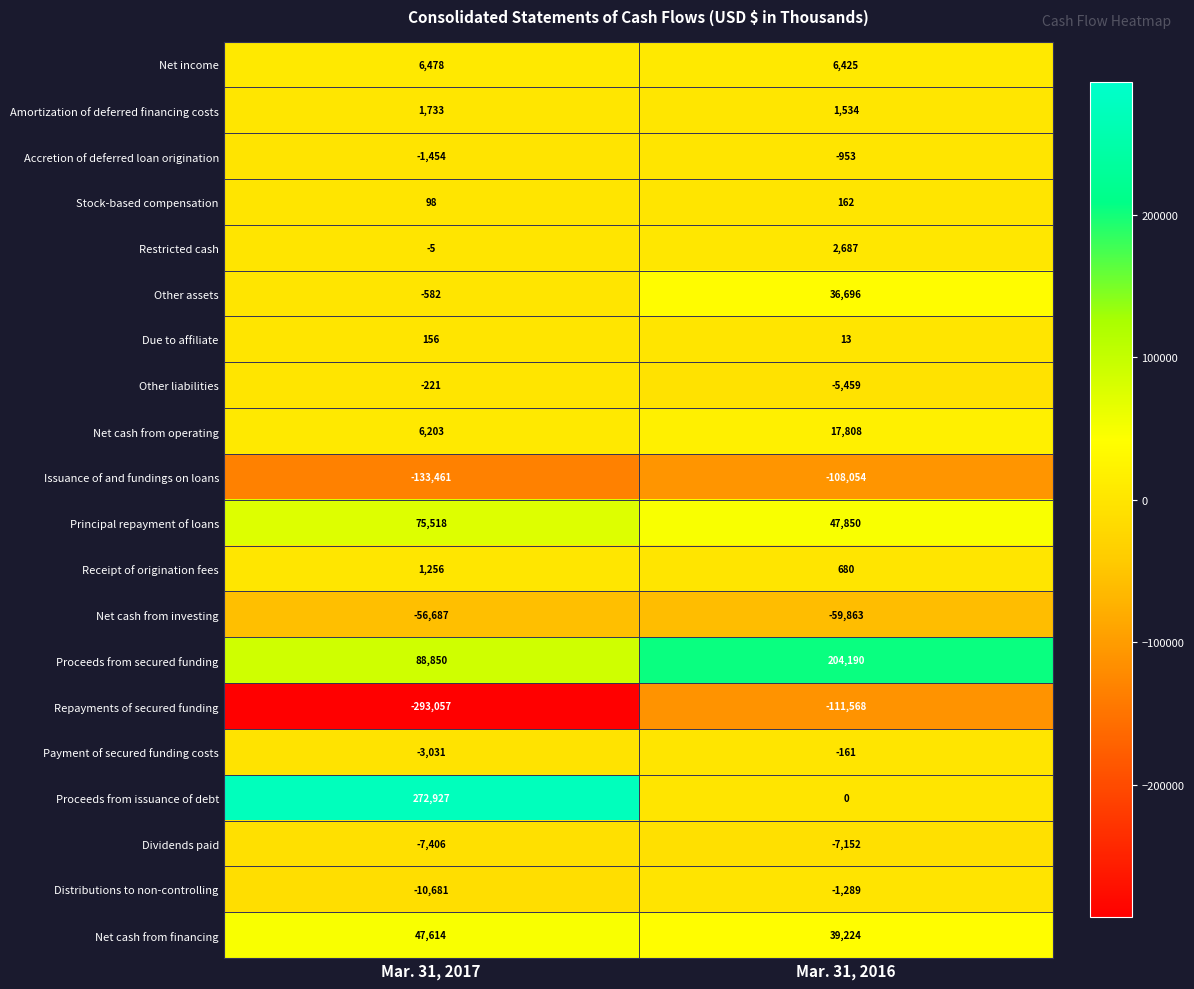

True or false: Net cash from investing has a value of -101341 at Mar. 31, 2016.

False